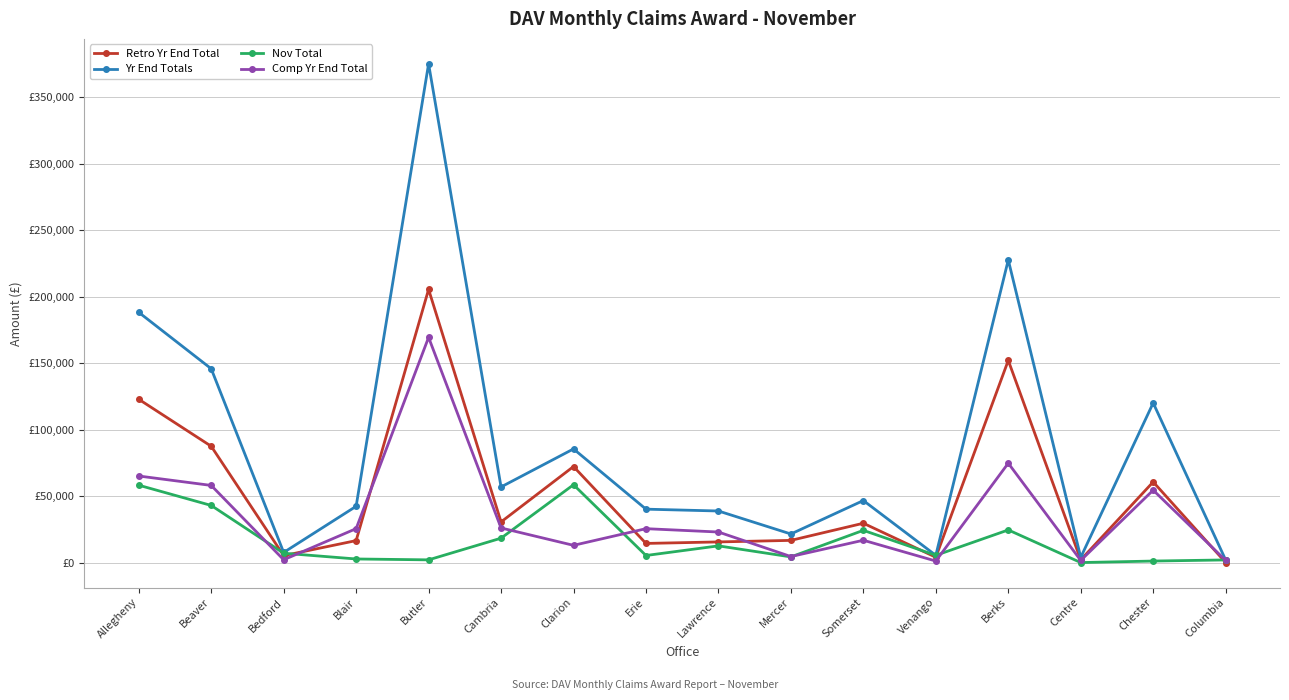

Does the chart have visible grid lines?

Yes